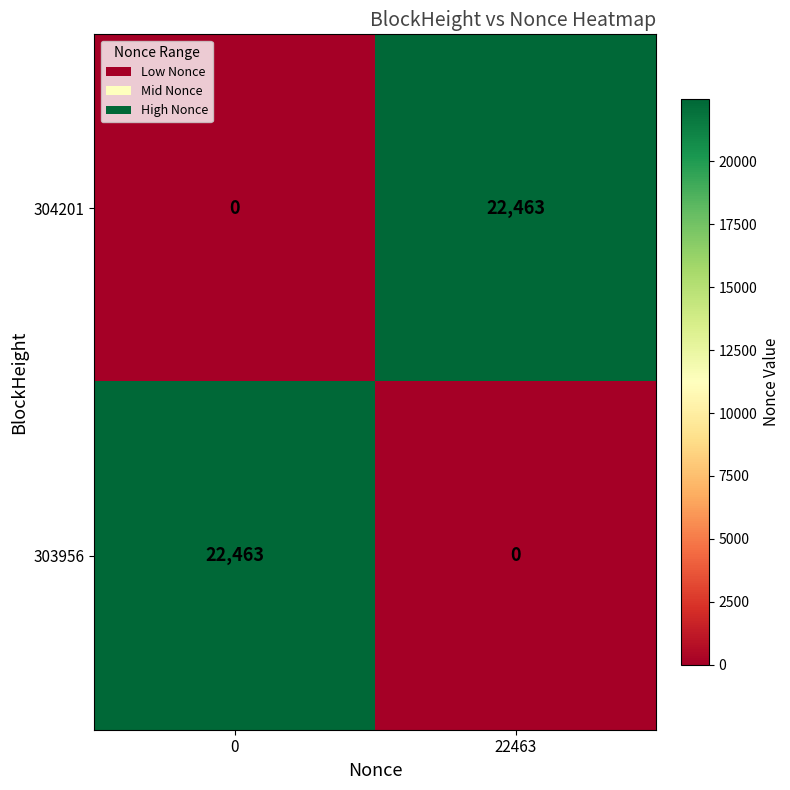

What is the total value across all series at 22463?

22463